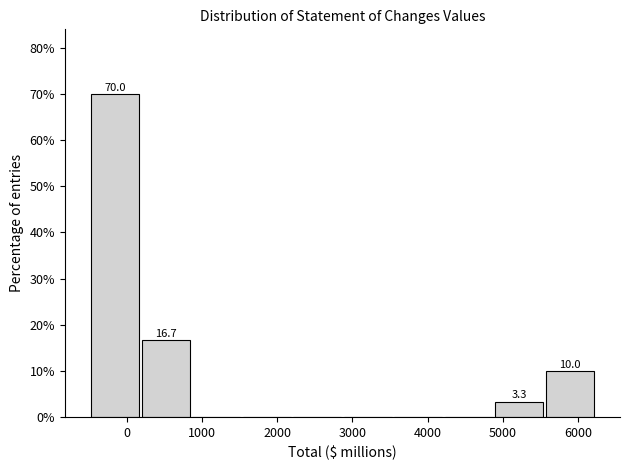

Which range on the x-axis has the tallest bar?

-500 to 200